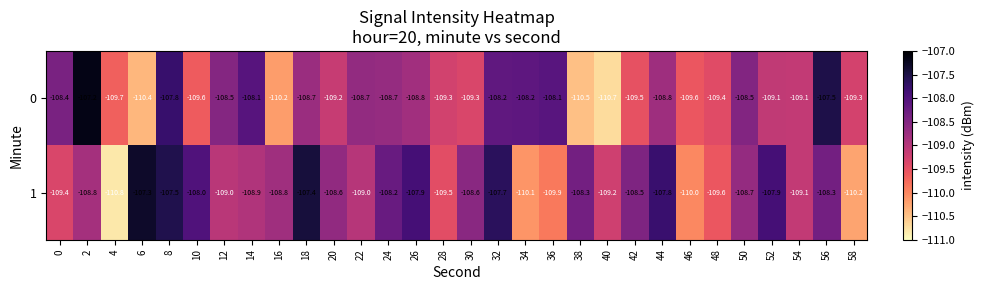

Is it true that 1 equals -26.8 at 40?

False